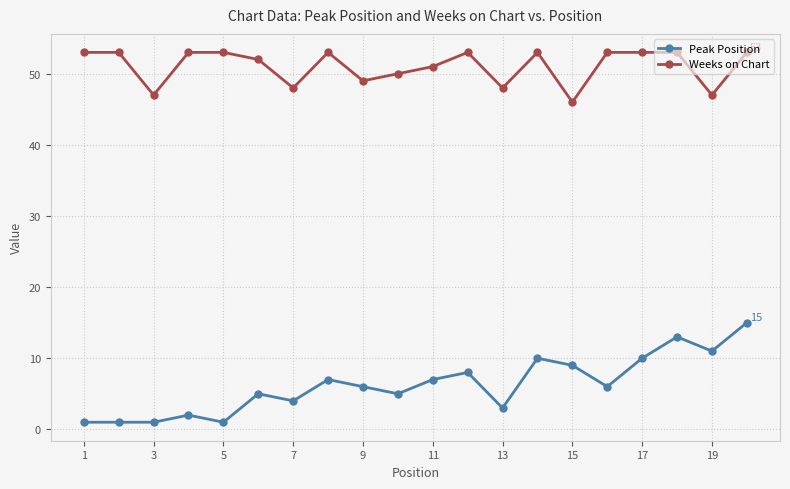

Reading left to right, list all the values displayed in this chart.

Peak Position: 1	1	1	2	1	5	4	7	6	5	7	8	3	10	9	6	10	13	11	15
Weeks on Chart: 53	53	47	53	53	52	48	53	49	50	51	53	48	53	46	53	53	53	47	53